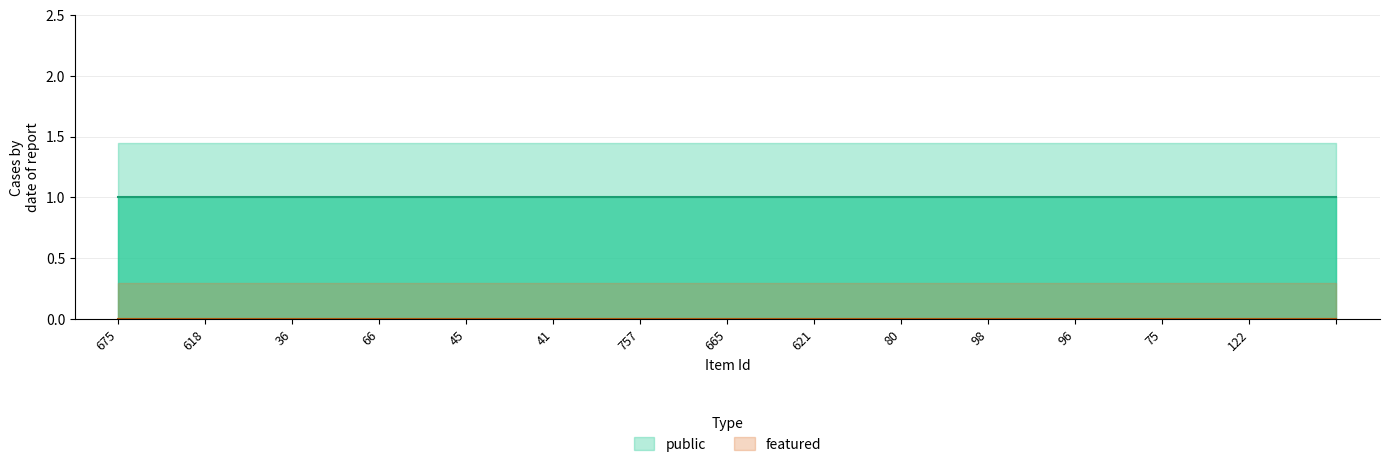

Which series changed the most between 45 and 80?

public